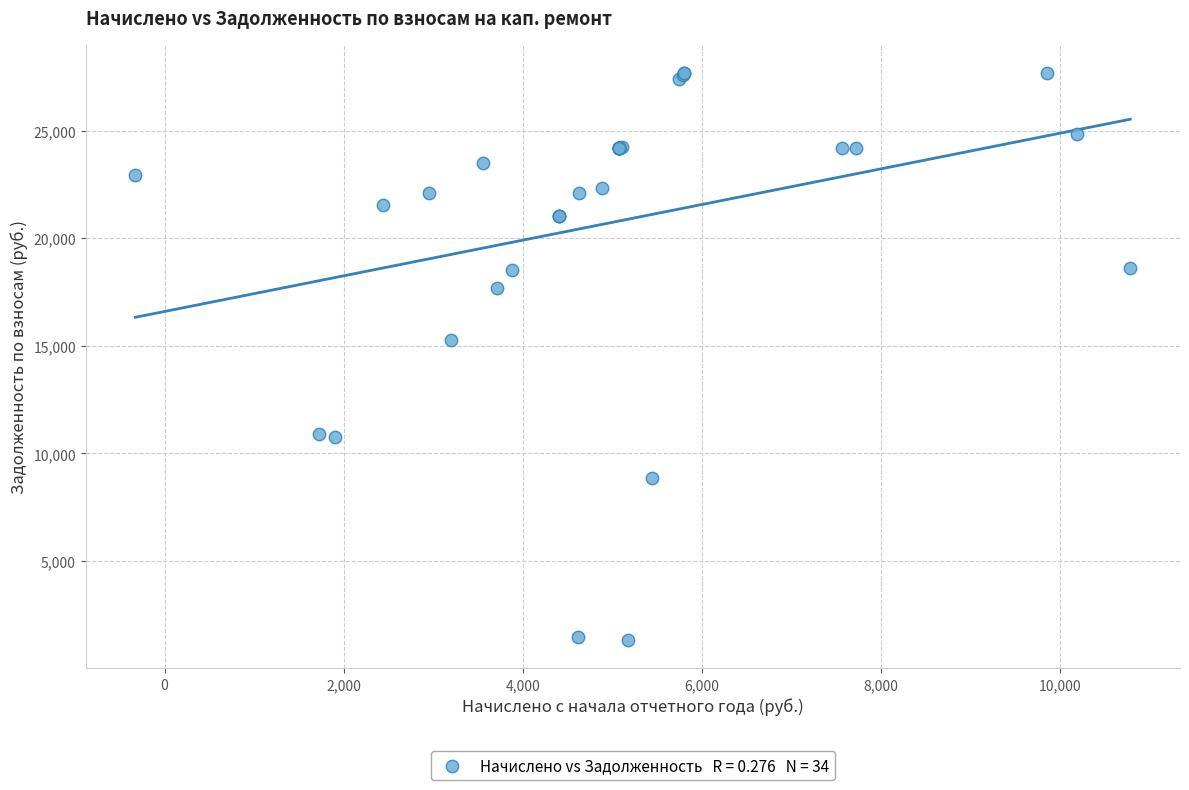

What Y value in the scatter plot is closest to 14500?

15267.5